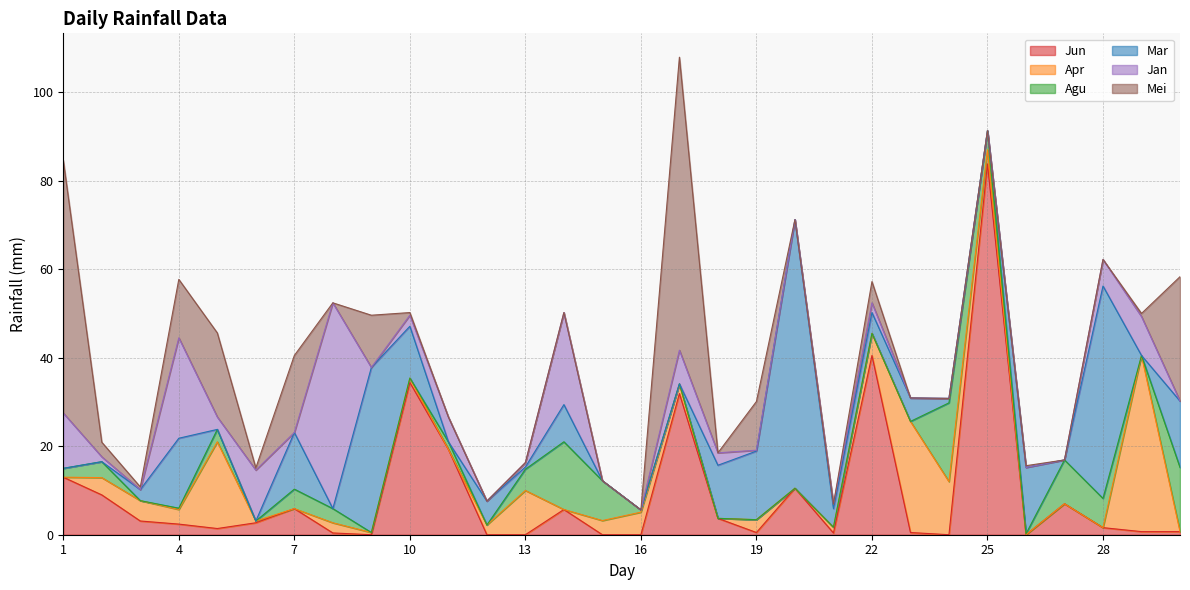

What is the difference between the maximum and minimum values in the Jun series?

83.8